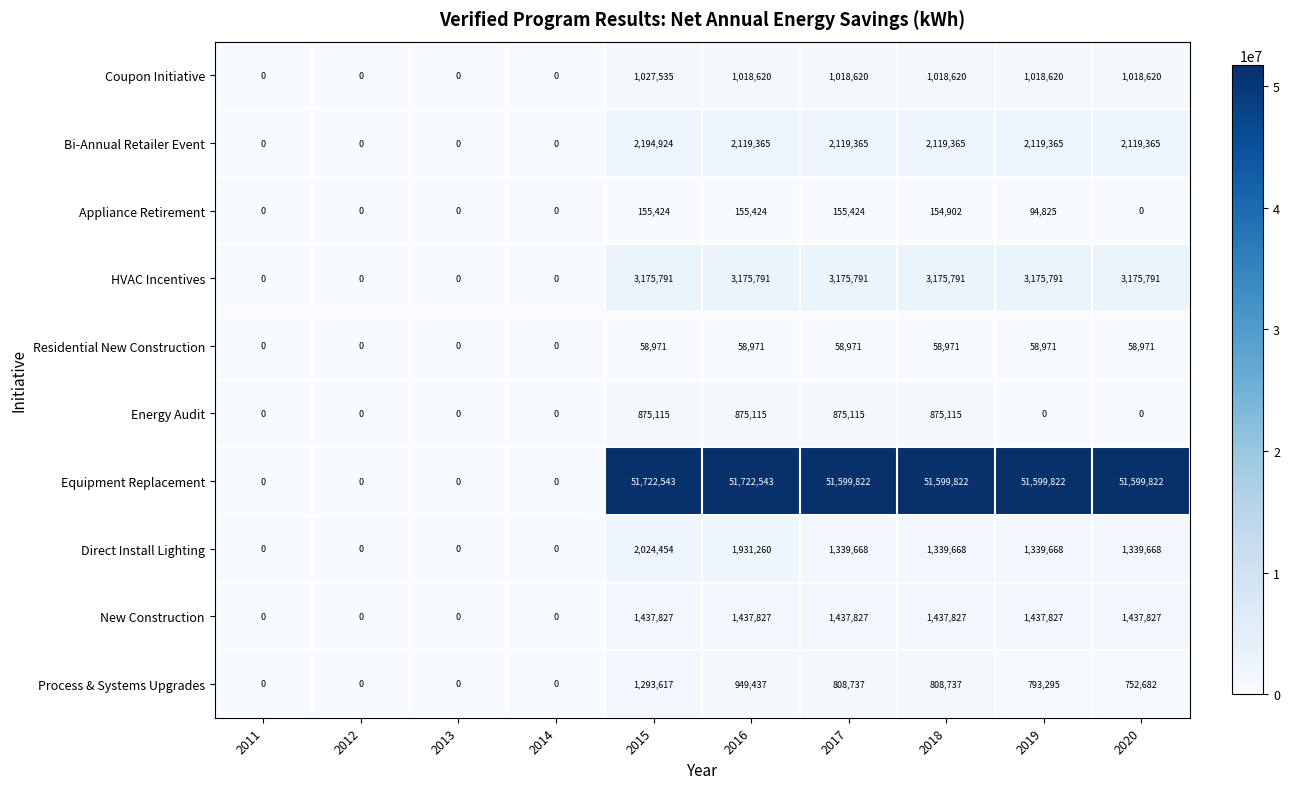

Which series has the widest spread of values?

Equipment Replacement